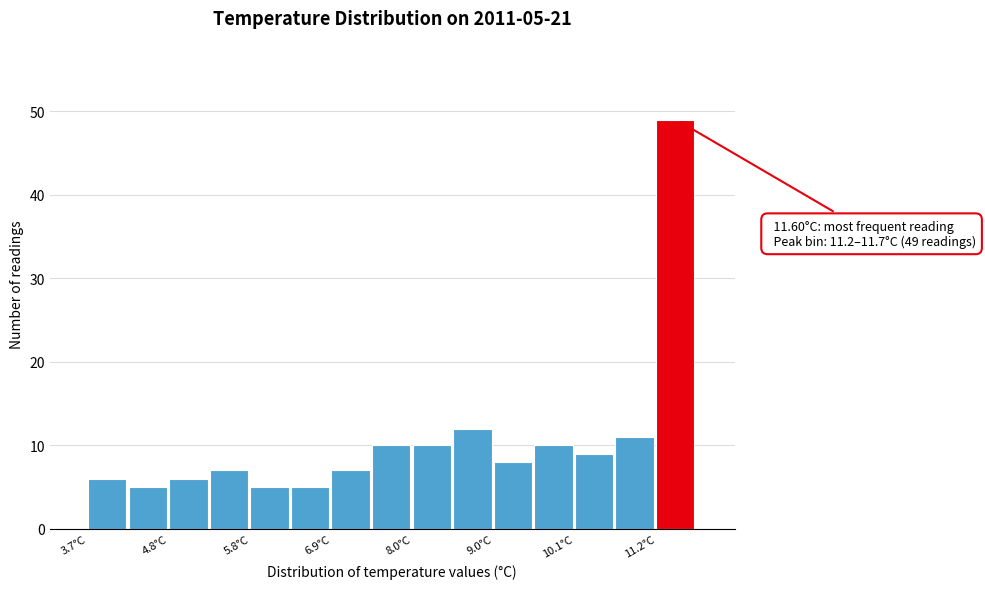

Read against the x-axis, roughly where is the centre of the tallest bar?

11.4